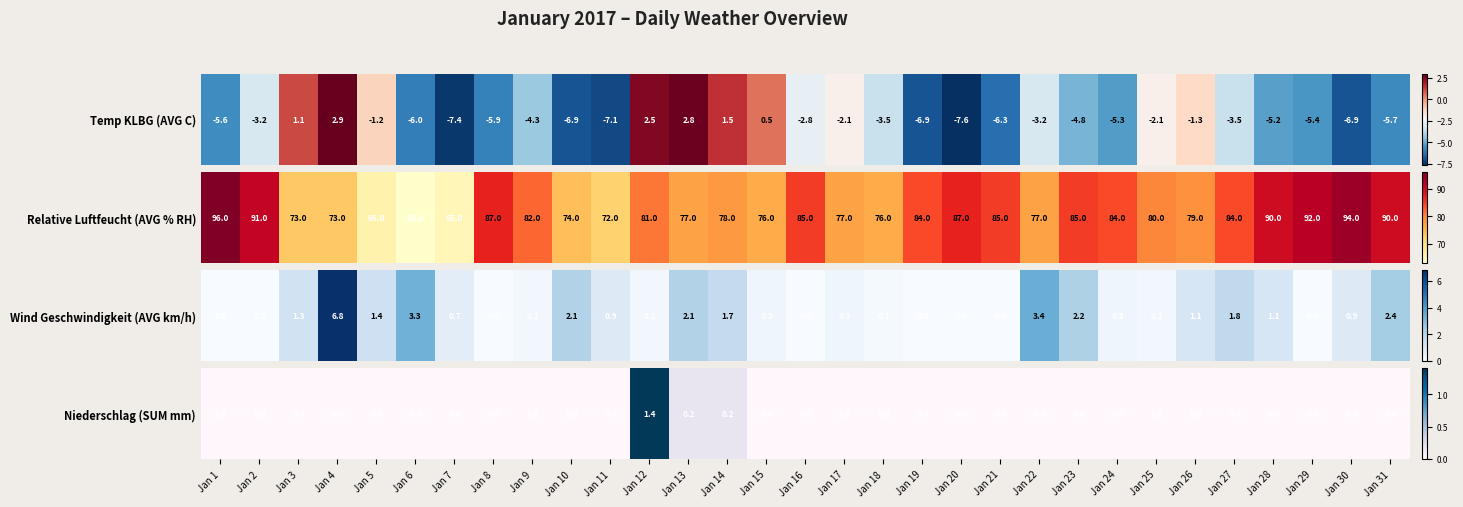

Rank the categories by value from lowest to highest.

Jan 1, Jan 2, Jan 3, Jan 4, Jan 5, Jan 6, Jan 7, Jan 8, Jan 9, Jan 10, Jan 11, Jan 15, Jan 16, Jan 17, Jan 18, Jan 19, Jan 20, Jan 21, Jan 22, Jan 23, Jan 24, Jan 25, Jan 26, Jan 27, Jan 28, Jan 29, Jan 30, Jan 31, Jan 13, Jan 14, Jan 12